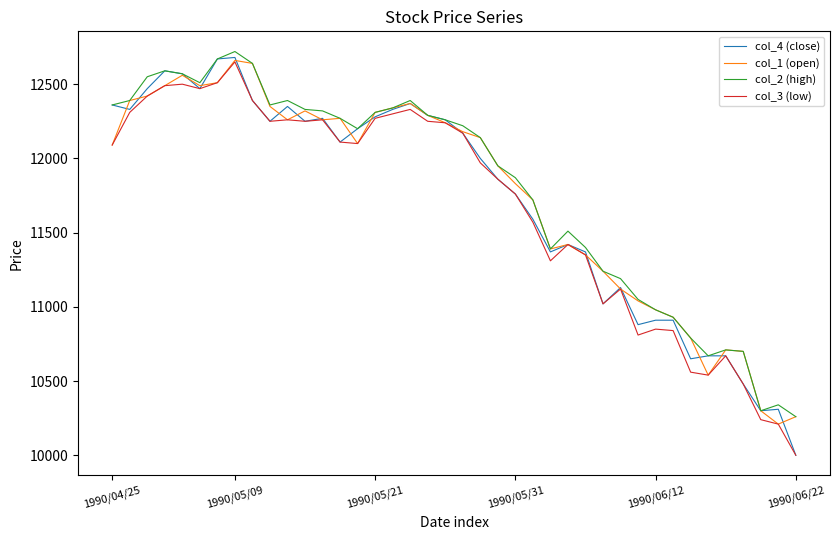

Which series has the widest spread of values?

col_4 (close)